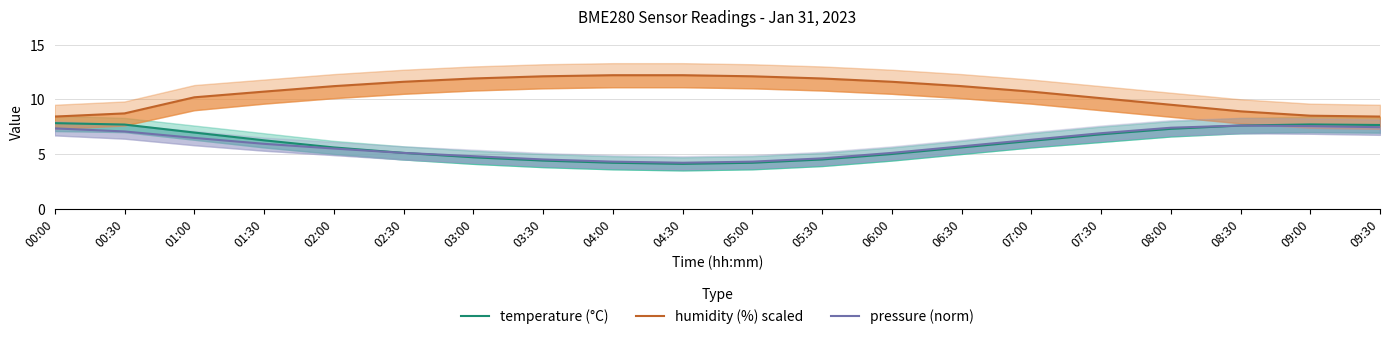

True or false: temperature (°C) has more than 2 points higher than both neighbors.

False